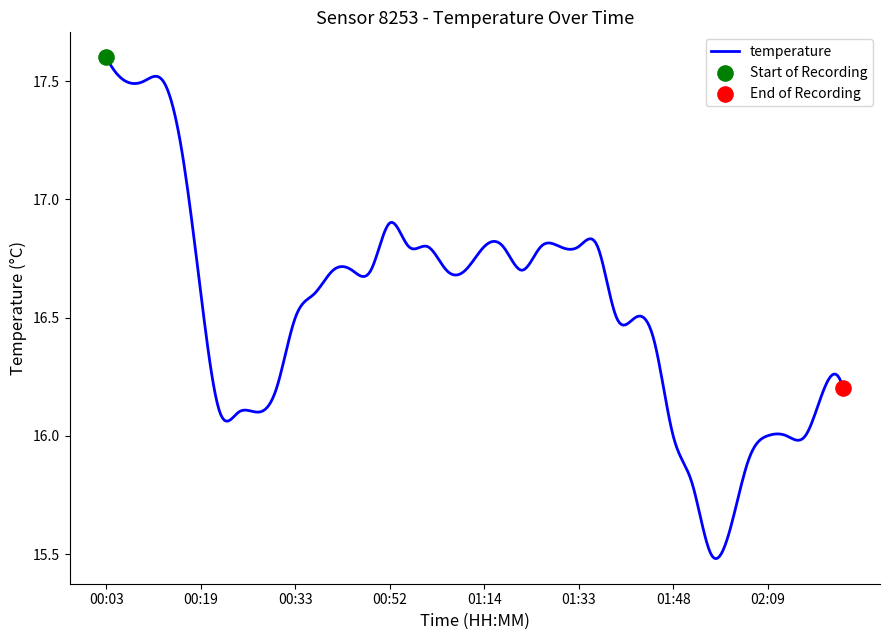

What is the difference between the maximum and minimum values?

2.1